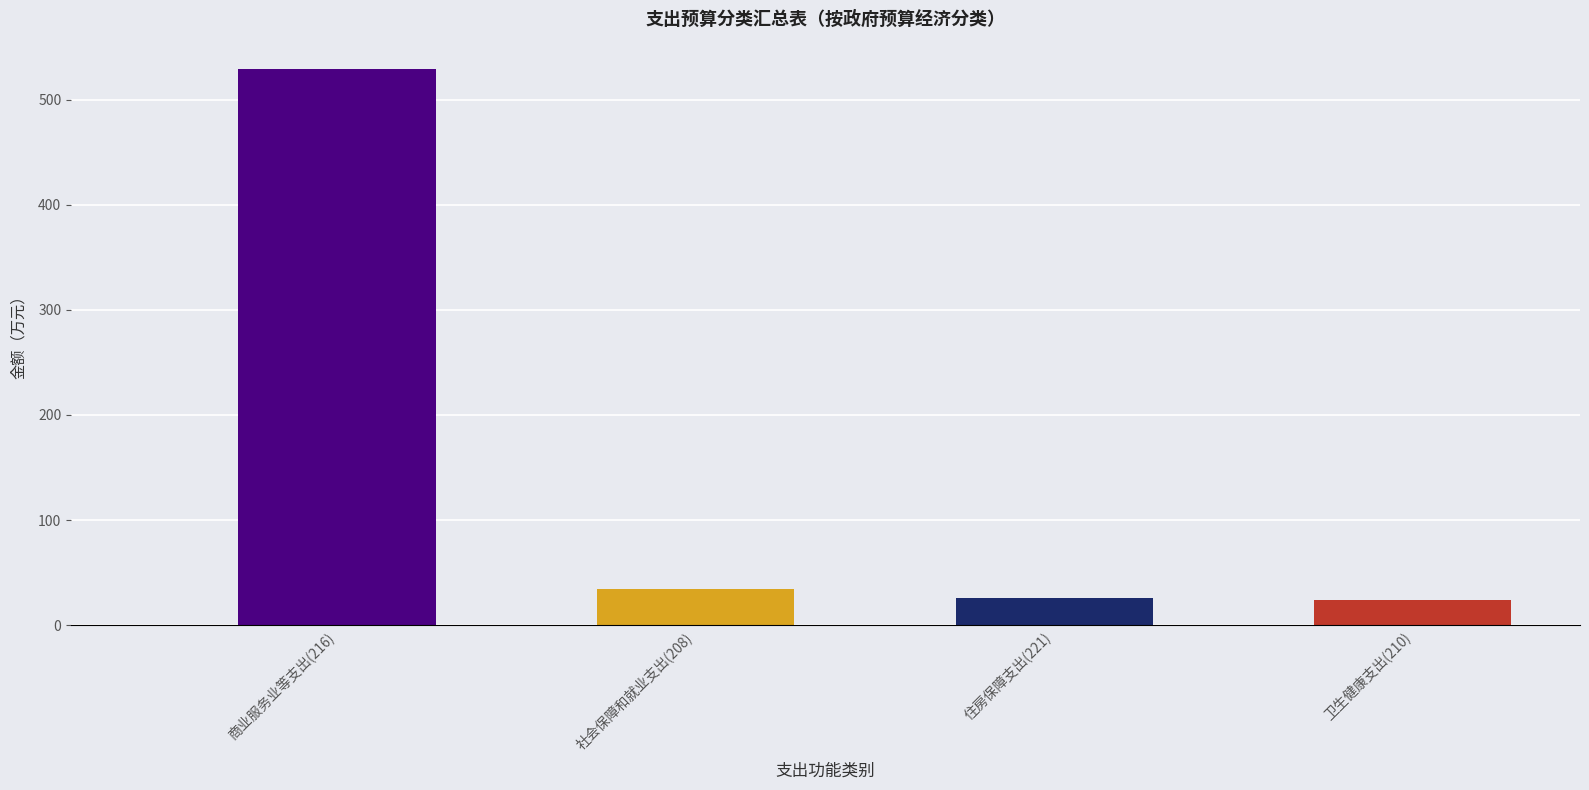

What is the label of the 1st bar from the right?

卫生健康支出(210)